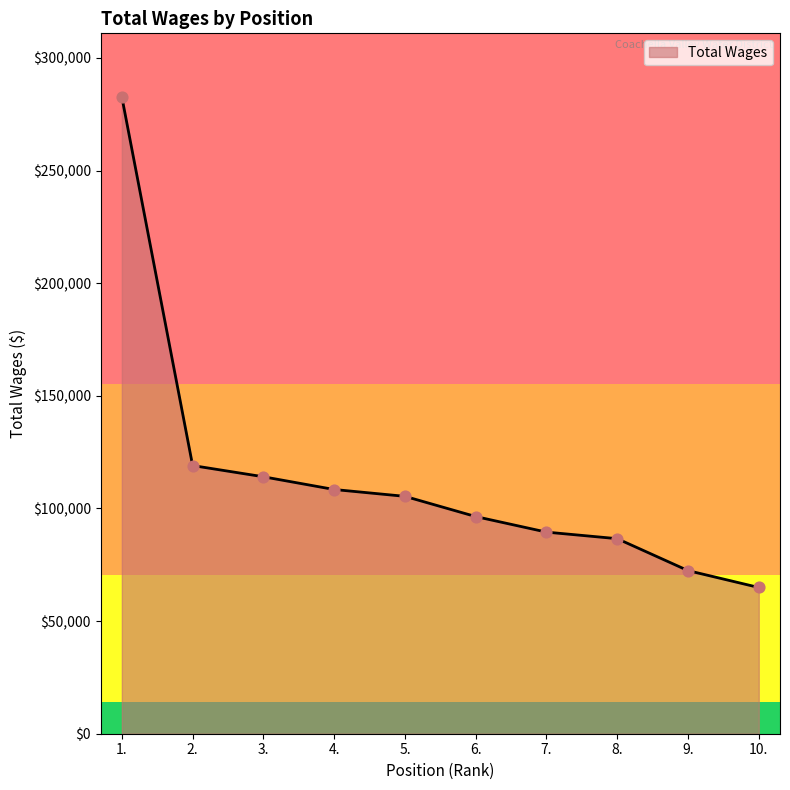

Approximately how many times larger is the value at 4. compared to 8.?

1.3